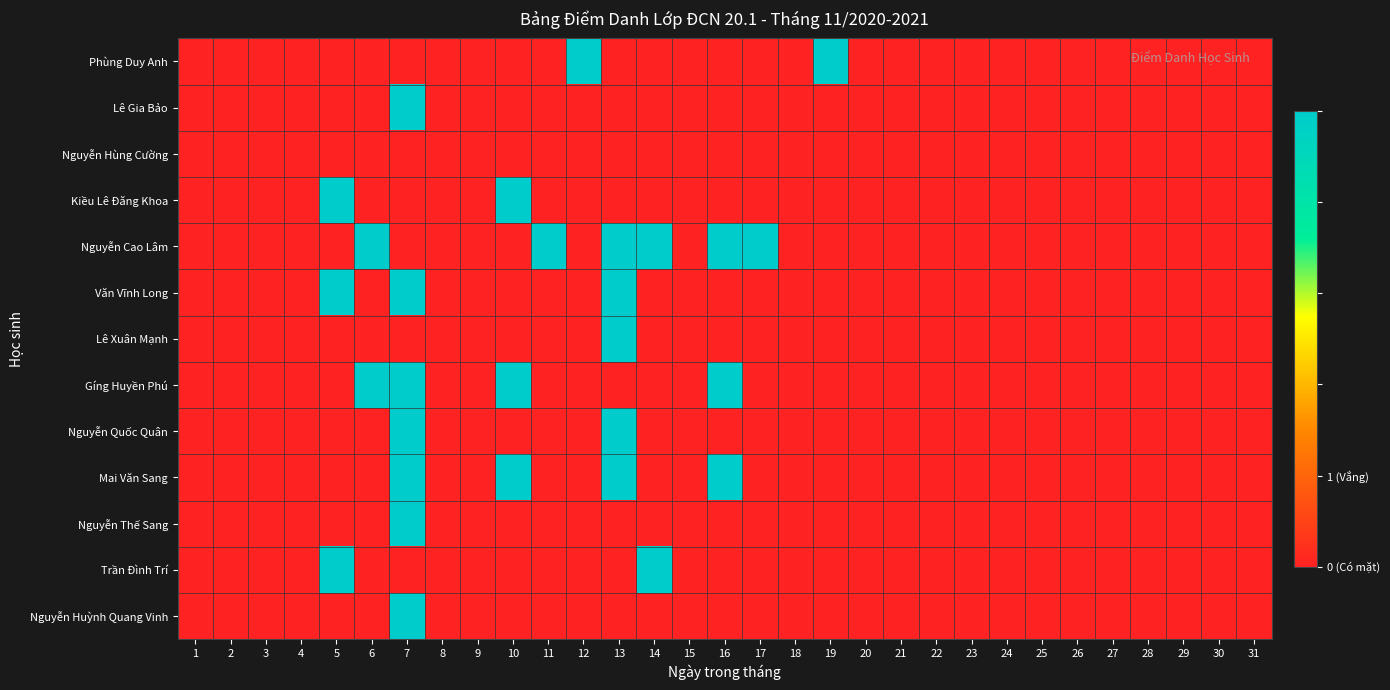

Reading left to right, what are all the values shown in this chart?

Phùng Duy Anh: 1=0	2=0	3=0	4=0	5=0	6=0	7=0	8=0	9=0	10=0	11=0	12=1	13=0	14=0	15=0	16=0	17=0	18=0	19=1	20=0	21=0	22=0	23=0	24=0	25=0	26=0	27=0	28=0	29=0	30=0	31=0
Lê Gia Bảo: 1=0	2=0	3=0	4=0	5=0	6=0	7=1	8=0	9=0	10=0	11=0	12=0	13=0	14=0	15=0	16=0	17=0	18=0	19=0	20=0	21=0	22=0	23=0	24=0	25=0	26=0	27=0	28=0	29=0	30=0	31=0
Nguyễn Hùng Cường: 1=0	2=0	3=0	4=0	5=0	6=0	7=0	8=0	9=0	10=0	11=0	12=0	13=0	14=0	15=0	16=0	17=0	18=0	19=0	20=0	21=0	22=0	23=0	24=0	25=0	26=0	27=0	28=0	29=0	30=0	31=0
Kiều Lê Đăng Khoa: 1=0	2=0	3=0	4=0	5=1	6=0	7=0	8=0	9=0	10=1	11=0	12=0	13=0	14=0	15=0	16=0	17=0	18=0	19=0	20=0	21=0	22=0	23=0	24=0	25=0	26=0	27=0	28=0	29=0	30=0	31=0
Nguyễn Cao Lâm: 1=0	2=0	3=0	4=0	5=0	6=1	7=0	8=0	9=0	10=0	11=1	12=0	13=1	14=1	15=0	16=1	17=1	18=0	19=0	20=0	21=0	22=0	23=0	24=0	25=0	26=0	27=0	28=0	29=0	30=0	31=0
Văn Vĩnh Long: 1=0	2=0	3=0	4=0	5=1	6=0	7=1	8=0	9=0	10=0	11=0	12=0	13=1	14=0	15=0	16=0	17=0	18=0	19=0	20=0	21=0	22=0	23=0	24=0	25=0	26=0	27=0	28=0	29=0	30=0	31=0
Lê Xuân Mạnh: 1=0	2=0	3=0	4=0	5=0	6=0	7=0	8=0	9=0	10=0	11=0	12=0	13=1	14=0	15=0	16=0	17=0	18=0	19=0	20=0	21=0	22=0	23=0	24=0	25=0	26=0	27=0	28=0	29=0	30=0	31=0
Gíng Huyền Phú: 1=0	2=0	3=0	4=0	5=0	6=1	7=1	8=0	9=0	10=1	11=0	12=0	13=0	14=0	15=0	16=1	17=0	18=0	19=0	20=0	21=0	22=0	23=0	24=0	25=0	26=0	27=0	28=0	29=0	30=0	31=0
Nguyễn Quốc Quân: 1=0	2=0	3=0	4=0	5=0	6=0	7=1	8=0	9=0	10=0	11=0	12=0	13=1	14=0	15=0	16=0	17=0	18=0	19=0	20=0	21=0	22=0	23=0	24=0	25=0	26=0	27=0	28=0	29=0	30=0	31=0
Mai Văn Sang: 1=0	2=0	3=0	4=0	5=0	6=0	7=1	8=0	9=0	10=1	11=0	12=0	13=1	14=0	15=0	16=1	17=0	18=0	19=0	20=0	21=0	22=0	23=0	24=0	25=0	26=0	27=0	28=0	29=0	30=0	31=0
Nguyễn Thế Sang: 1=0	2=0	3=0	4=0	5=0	6=0	7=1	8=0	9=0	10=0	11=0	12=0	13=0	14=0	15=0	16=0	17=0	18=0	19=0	20=0	21=0	22=0	23=0	24=0	25=0	26=0	27=0	28=0	29=0	30=0	31=0
Trần Đình Trí: 1=0	2=0	3=0	4=0	5=1	6=0	7=0	8=0	9=0	10=0	11=0	12=0	13=0	14=1	15=0	16=0	17=0	18=0	19=0	20=0	21=0	22=0	23=0	24=0	25=0	26=0	27=0	28=0	29=0	30=0	31=0
Nguyễn Huỳnh Quang Vinh: 1=0	2=0	3=0	4=0	5=0	6=0	7=1	8=0	9=0	10=0	11=0	12=0	13=0	14=0	15=0	16=0	17=0	18=0	19=0	20=0	21=0	22=0	23=0	24=0	25=0	26=0	27=0	28=0	29=0	30=0	31=0